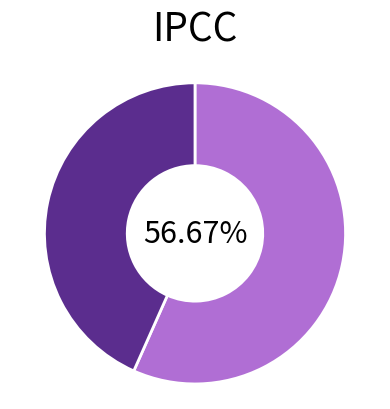

How many segments does this pie chart have?

2